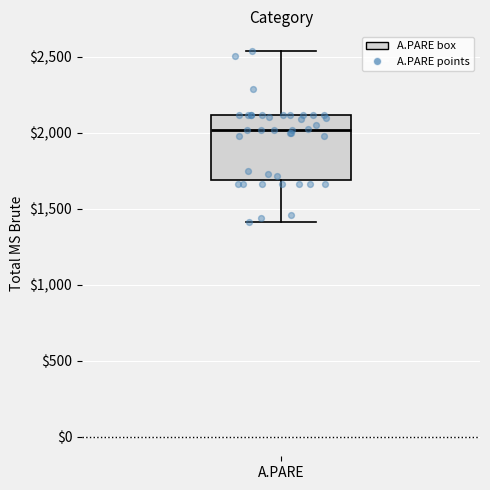

Where does the upper whisker of the box for A.PARE end on the y-axis? The values are not printed on the chart, so give them approximately, as read against the axis.

2550